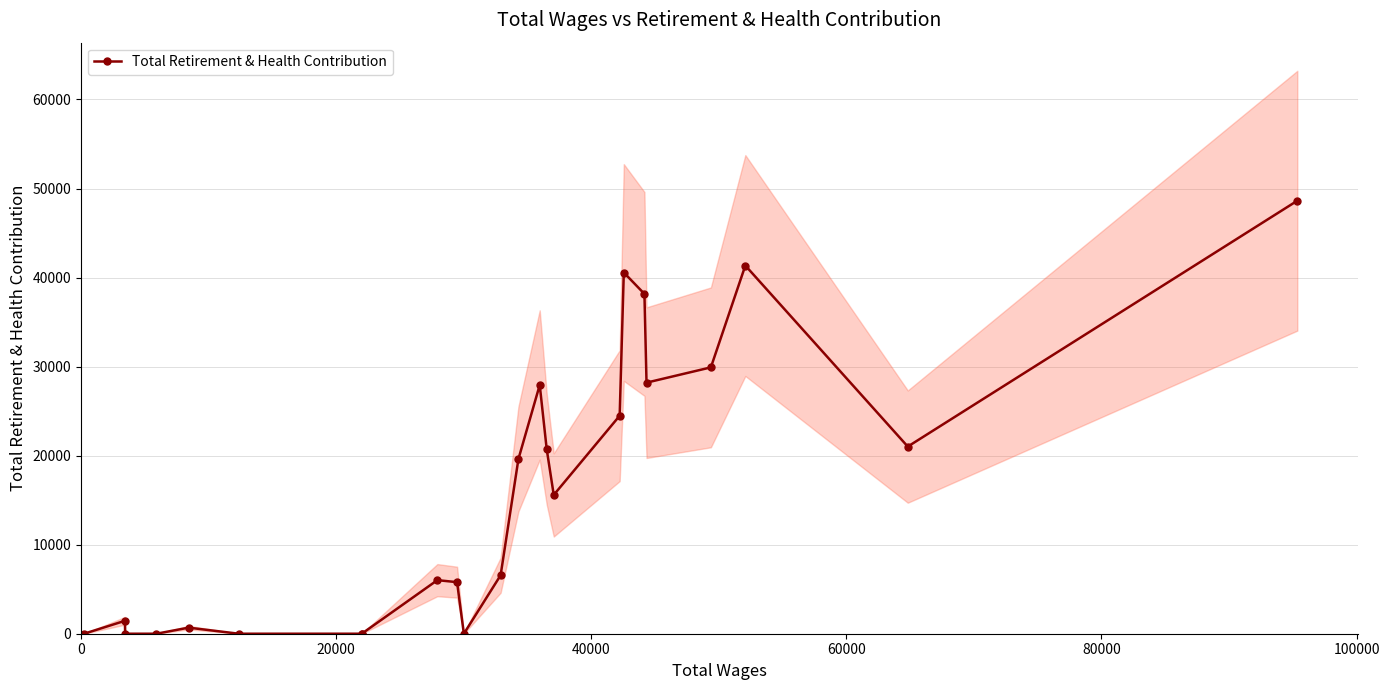

True or false: Total Retirement & Health Contribution has more than 0 points higher than both neighbors.

True